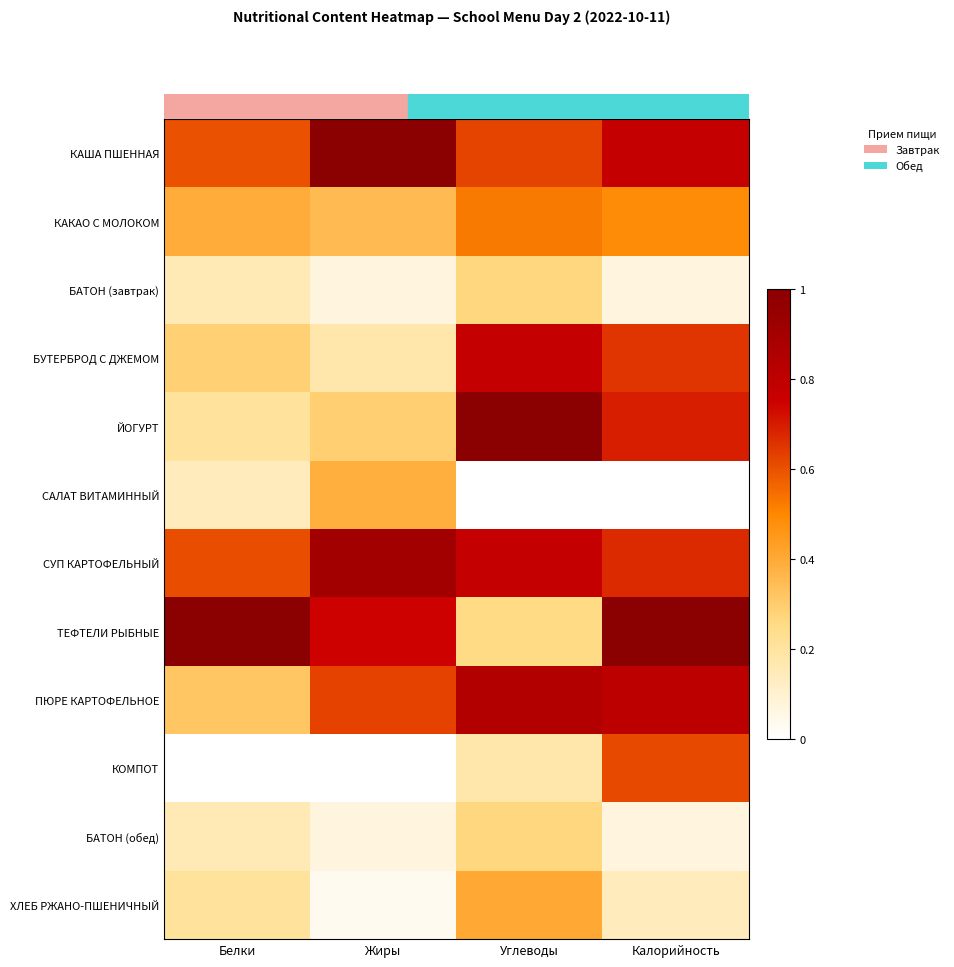

Between Белки and Калорийность, which is larger?

Калорийность